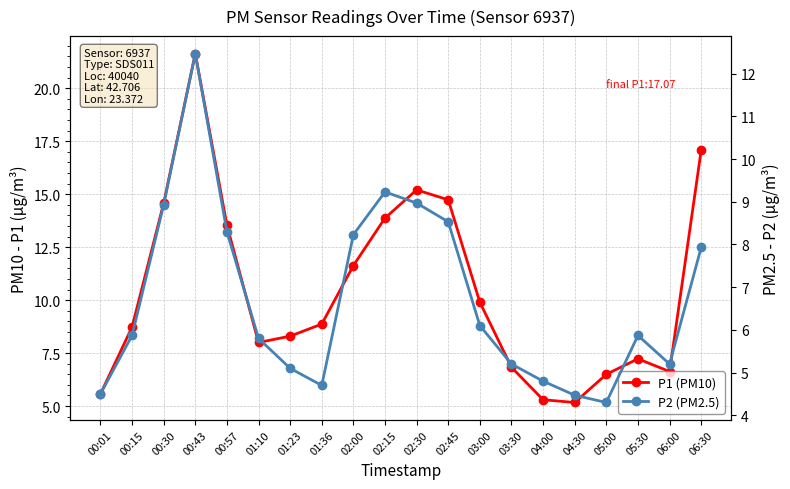

What value does the P1 (PM10) series have at 02:30?

15.2